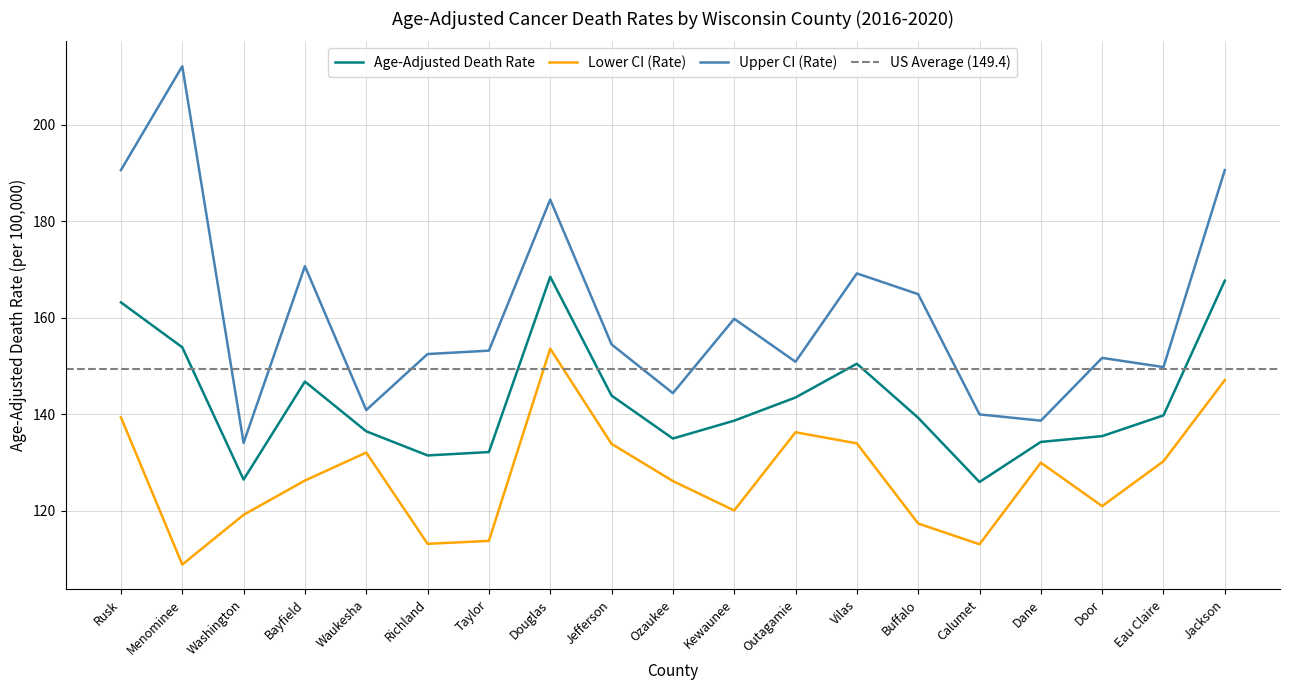

Reading right to left, what are all the values shown in this chart?

Age-Adjusted Death Rate: Jackson=167.7	Eau Claire=139.8	Door=135.5	Dane=134.3	Calumet=126.0	Buffalo=139.3	Vilas=150.5	Outagamie=143.5	Kewaunee=138.7	Ozaukee=135.0	Jefferson=143.9	Douglas=168.5	Taylor=132.2	Richland=131.5	Waukesha=136.5	Bayfield=146.8	Washington=126.5	Menominee=153.9	Rusk=163.2
Lower CI (Rate): Jackson=147.1	Eau Claire=130.3	Door=121.0	Dane=130.0	Calumet=113.1	Buffalo=117.4	Vilas=134.0	Outagamie=136.3	Kewaunee=120.1	Ozaukee=126.2	Jefferson=133.9	Douglas=153.6	Taylor=113.8	Richland=113.2	Waukesha=132.1	Bayfield=126.3	Washington=119.2	Menominee=108.9	Rusk=139.4
Upper CI (Rate): Jackson=190.6	Eau Claire=149.8	Door=151.7	Dane=138.7	Calumet=140.0	Buffalo=164.9	Vilas=169.2	Outagamie=150.9	Kewaunee=159.8	Ozaukee=144.4	Jefferson=154.5	Douglas=184.5	Taylor=153.2	Richland=152.5	Waukesha=140.9	Bayfield=170.7	Washington=134.1	Menominee=212.1	Rusk=190.6